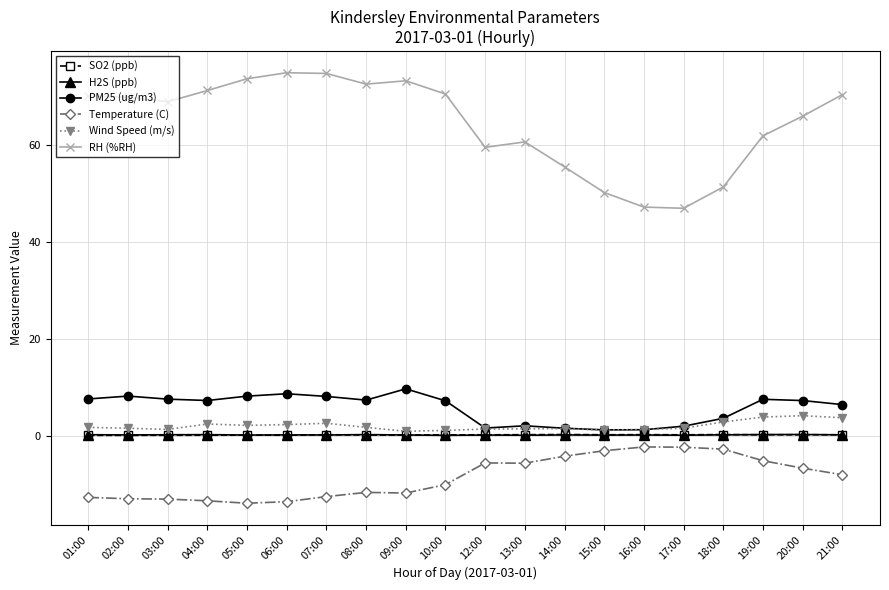

At how many categories does at least one series exceed 18?

20